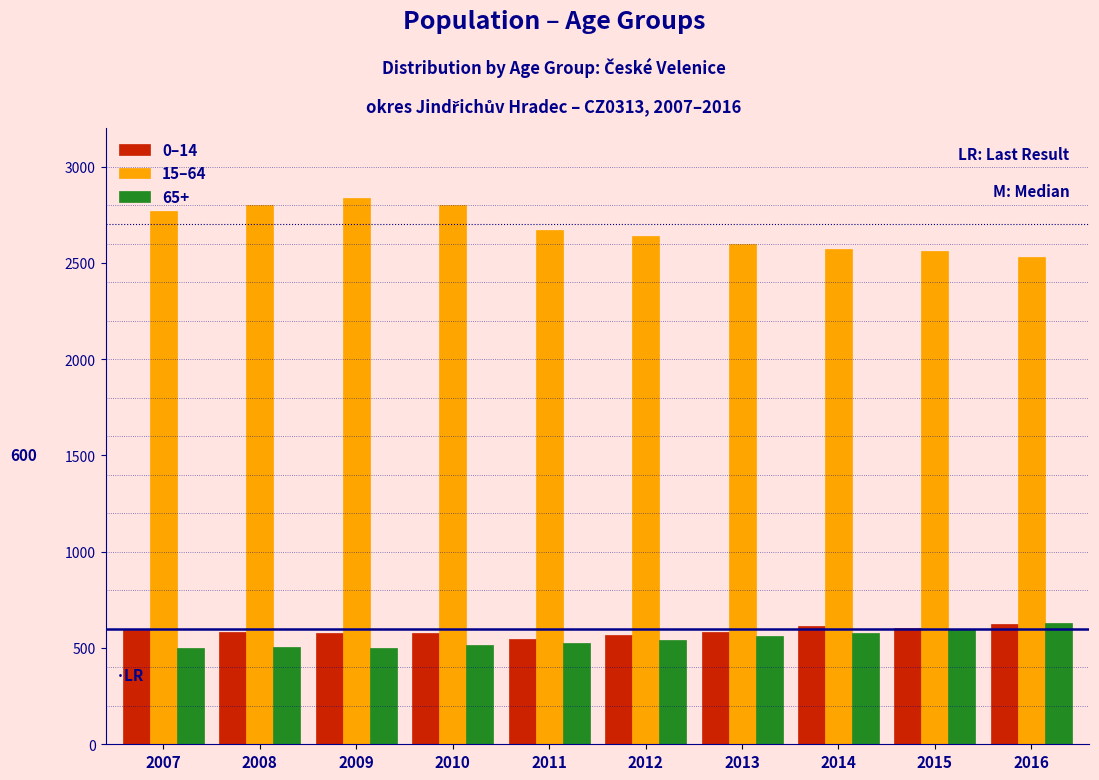

What is the difference between the maximum and minimum values in the 0–14 series?

79